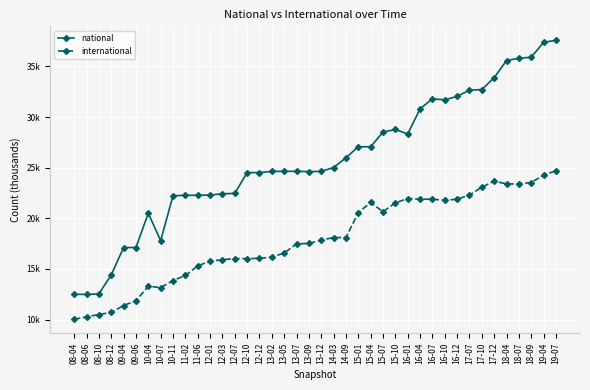

What is the difference between the national values at 16-01 and 17-12?

5.6